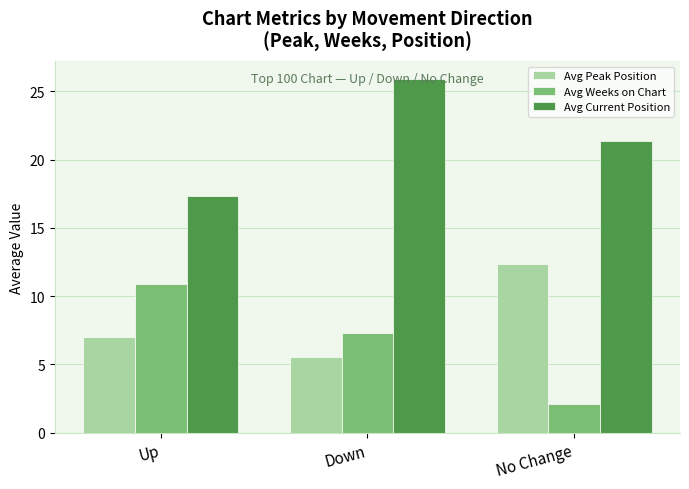

Where is Avg Peak Position nearest to the value 8?

Up